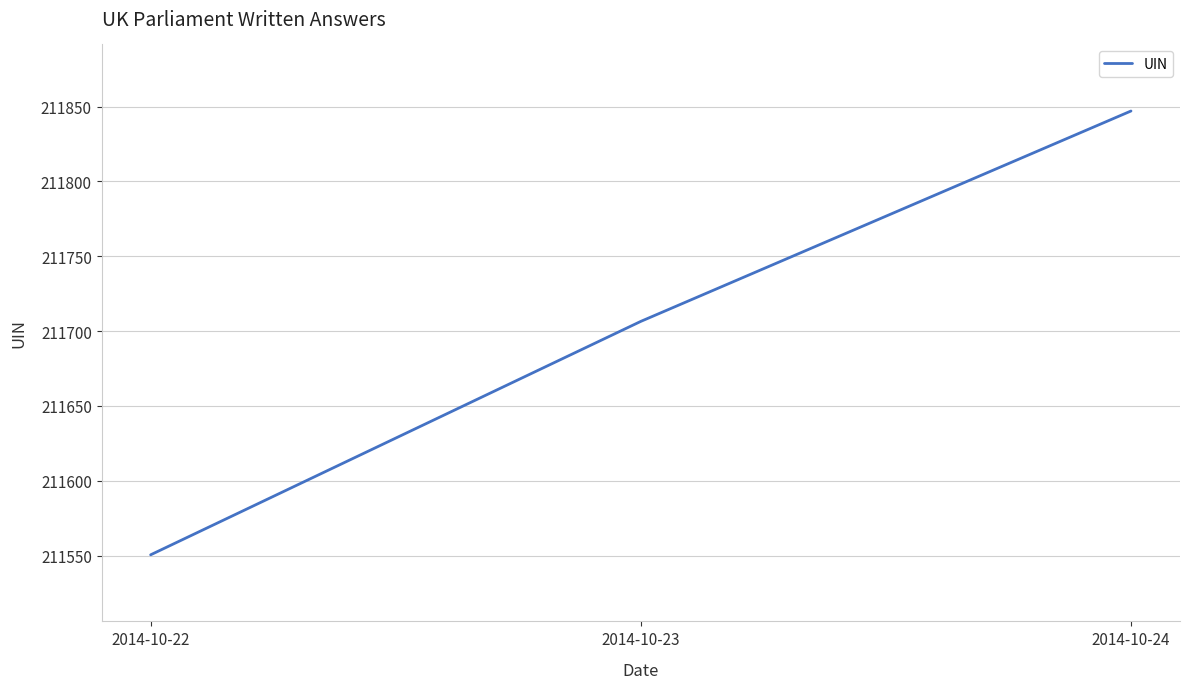

True or false: the data shows 122724.1 at 2014-10-22.

False